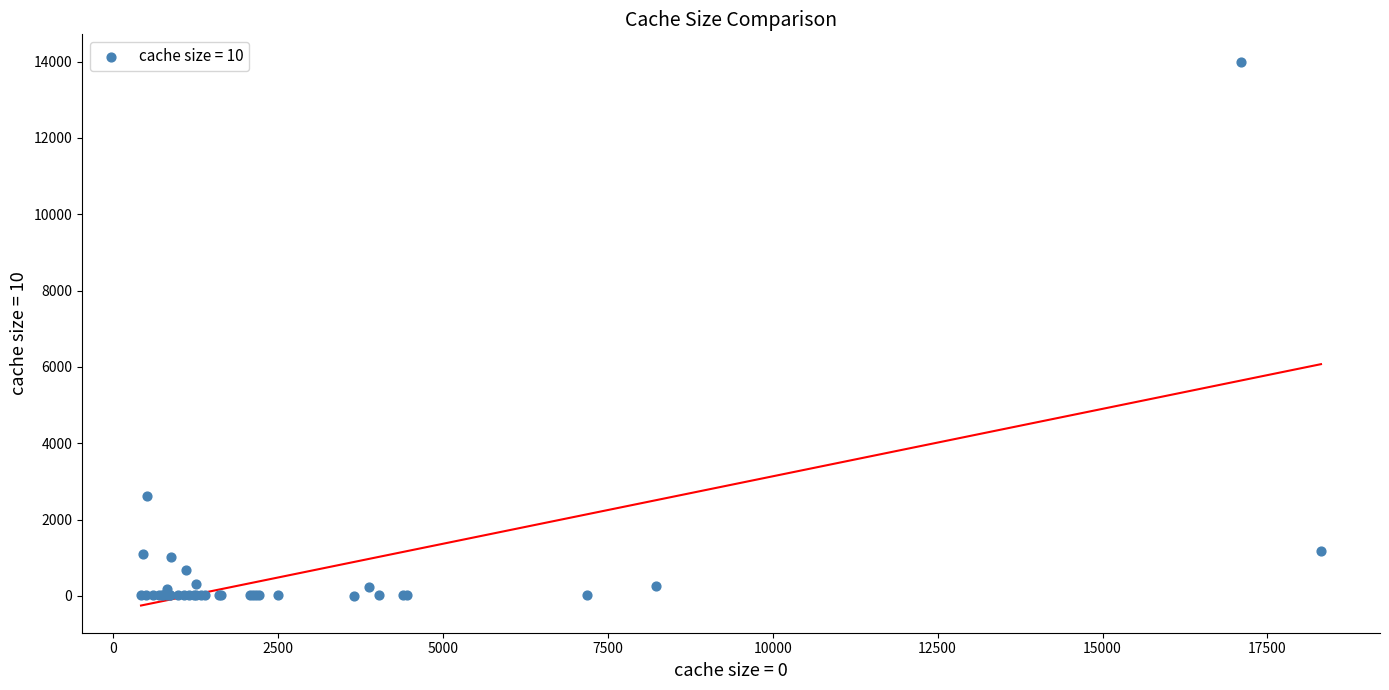

What Y value in the scatter plot is closest to 7006?

2612